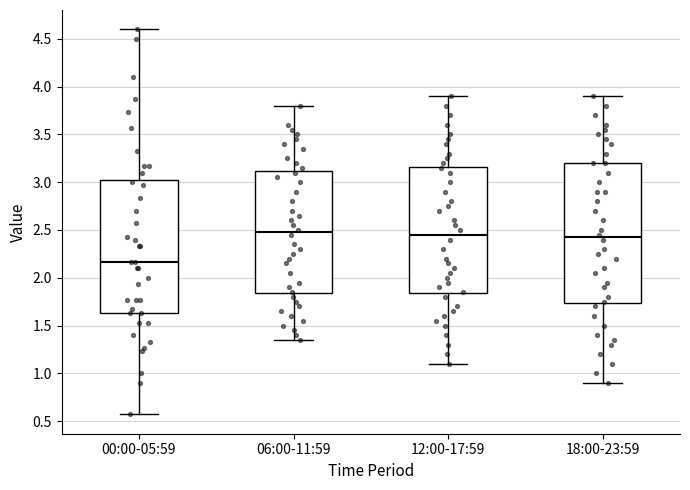

Where is the upper edge of the box for 00:00-05:59 on the y-axis? The values are not printed on the chart, so give them approximately, as read against the axis.

3.05